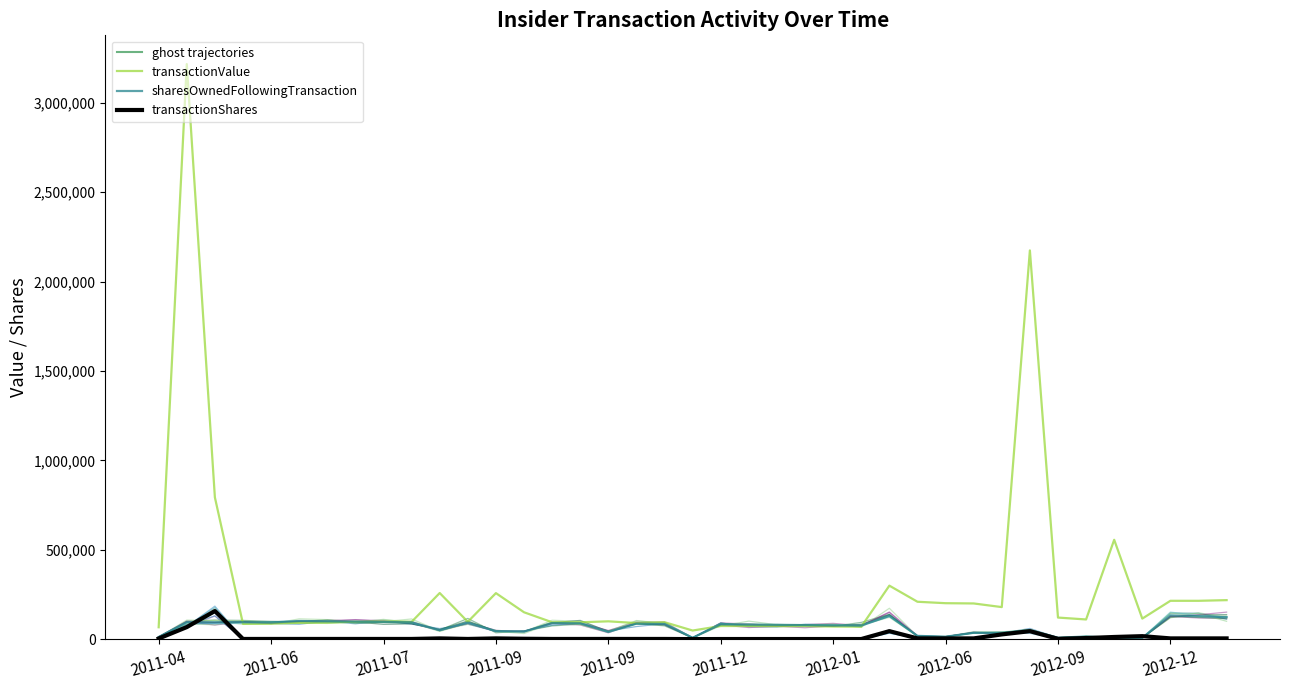

What is the label of the 23rd point from the left?

22